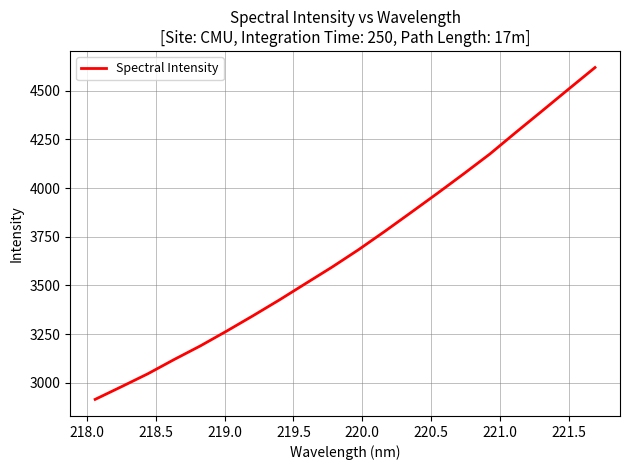

What is the maximum value shown in the chart?

4618.6